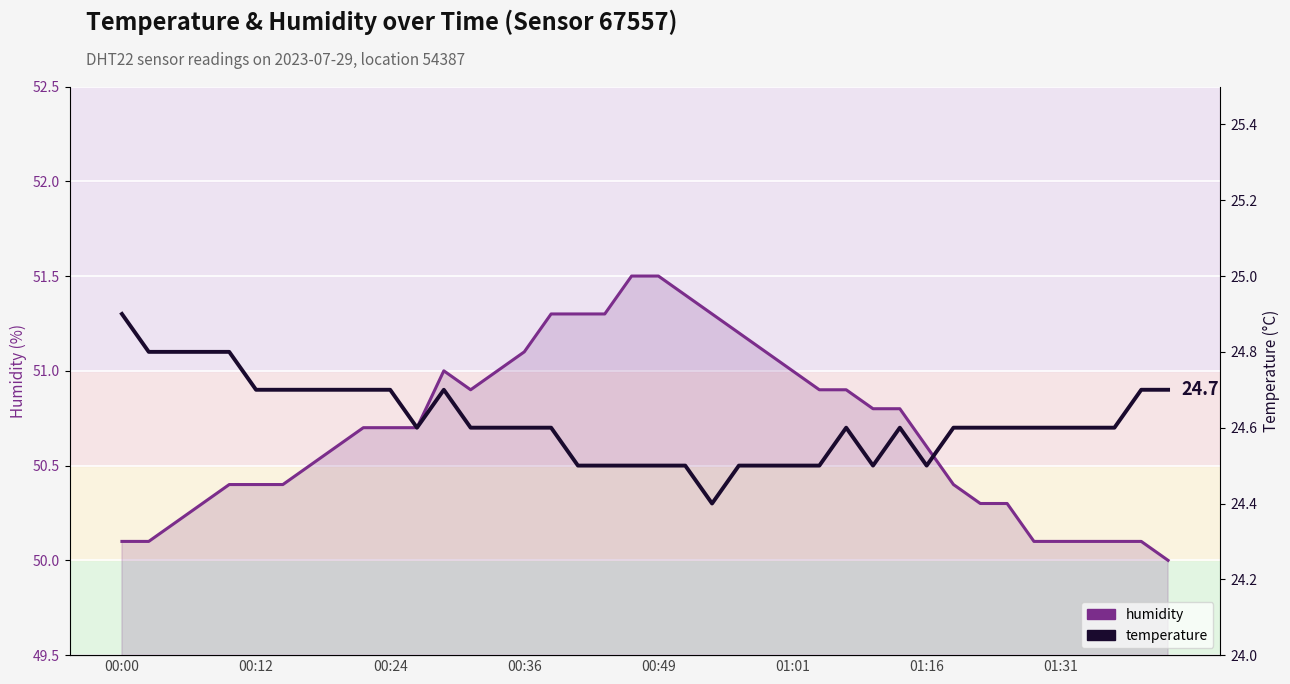

How many temperature values are between 24 and 25?

40